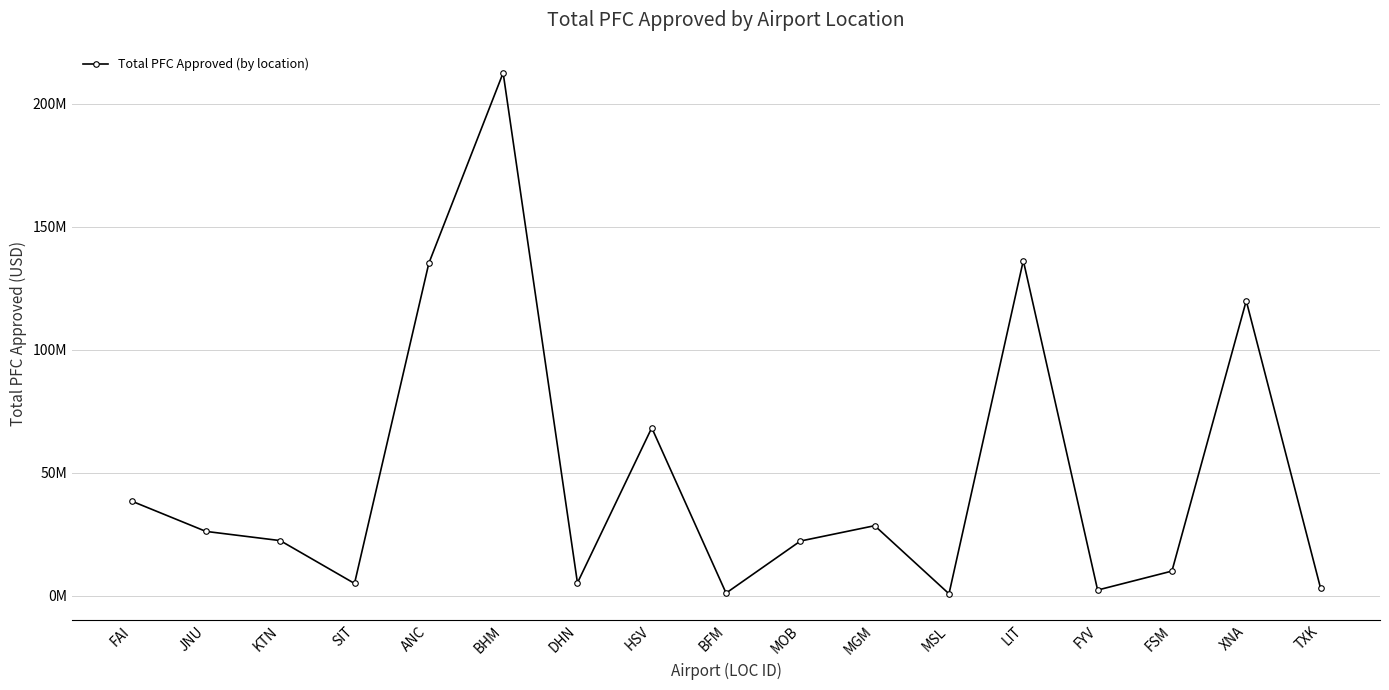

List the labels in order of value, smallest first.

MSL, BFM, FYV, TXK, SIT, DHN, FSM, MOB, KTN, JNU, MGM, FAI, HSV, XNA, ANC, LIT, BHM